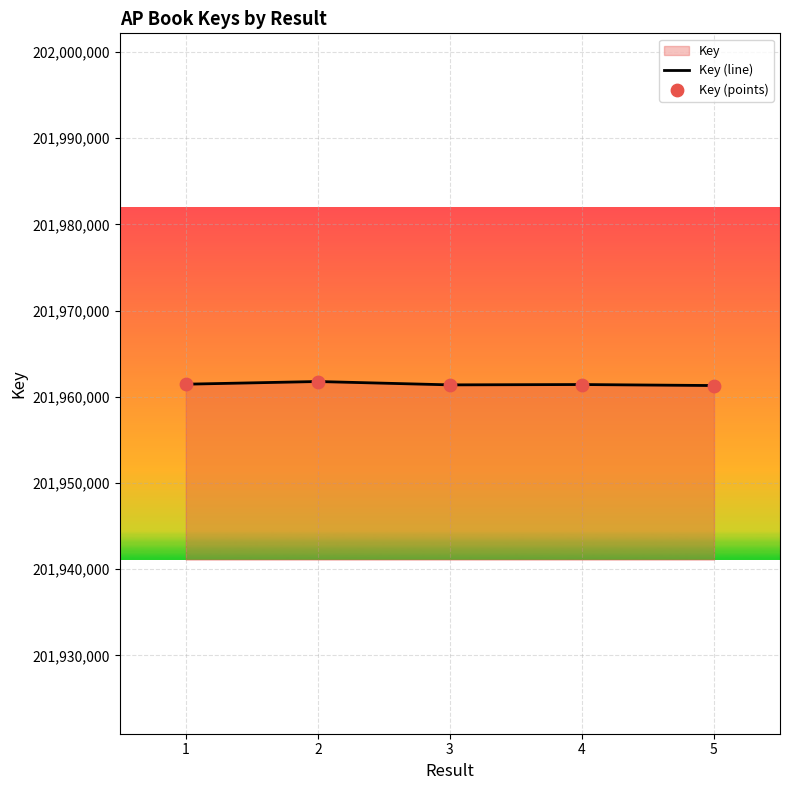

At how many categories does at least one series exceed 201961355?

4